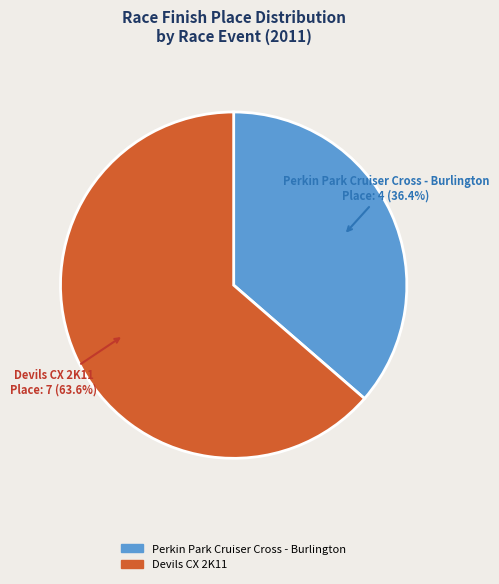

To the nearest percent, what is the difference between the largest and smallest slice percentages?

27%